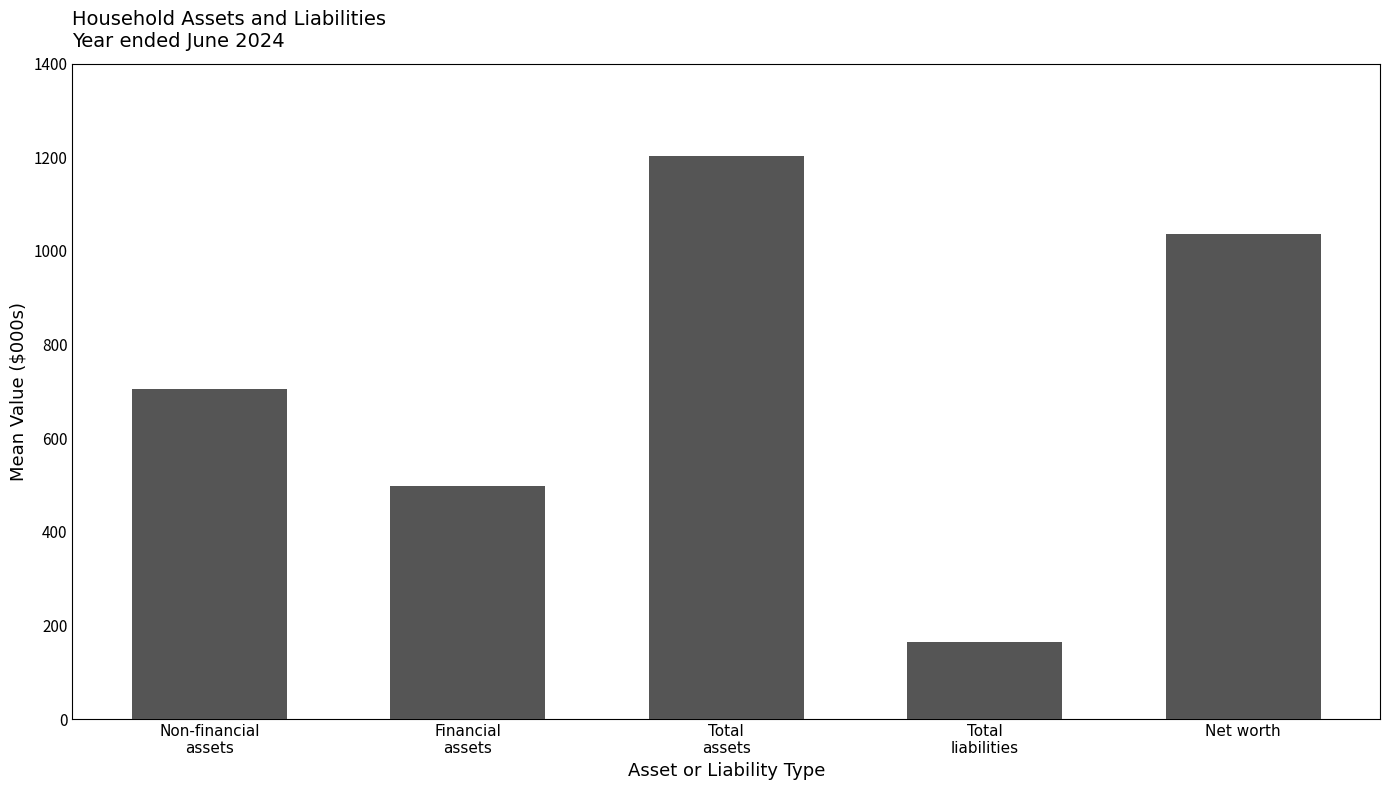

How many data points does each series have?

5